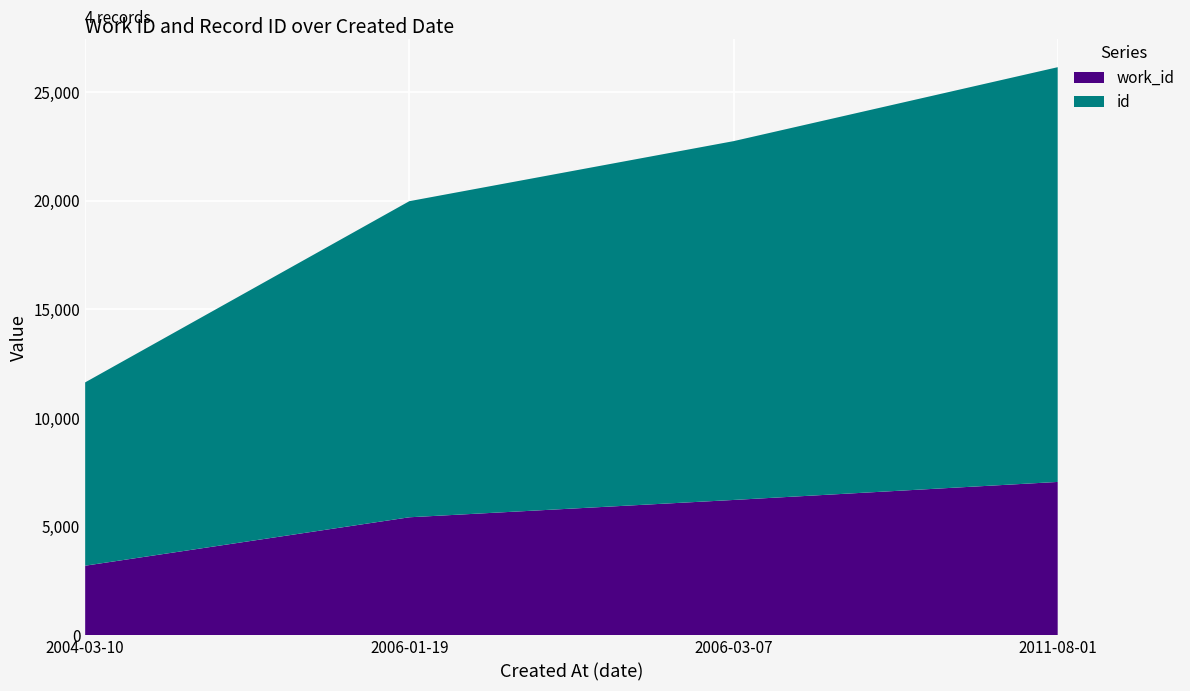

Reading left to right, transcribe all the data shown in this chart.

work_id: 2004-03-10=3206	2006-01-19=5434	2006-03-07=6231	2011-08-01=7060
id: 2004-03-10=8435	2006-01-19=14544	2006-03-07=16509	2011-08-01=19083